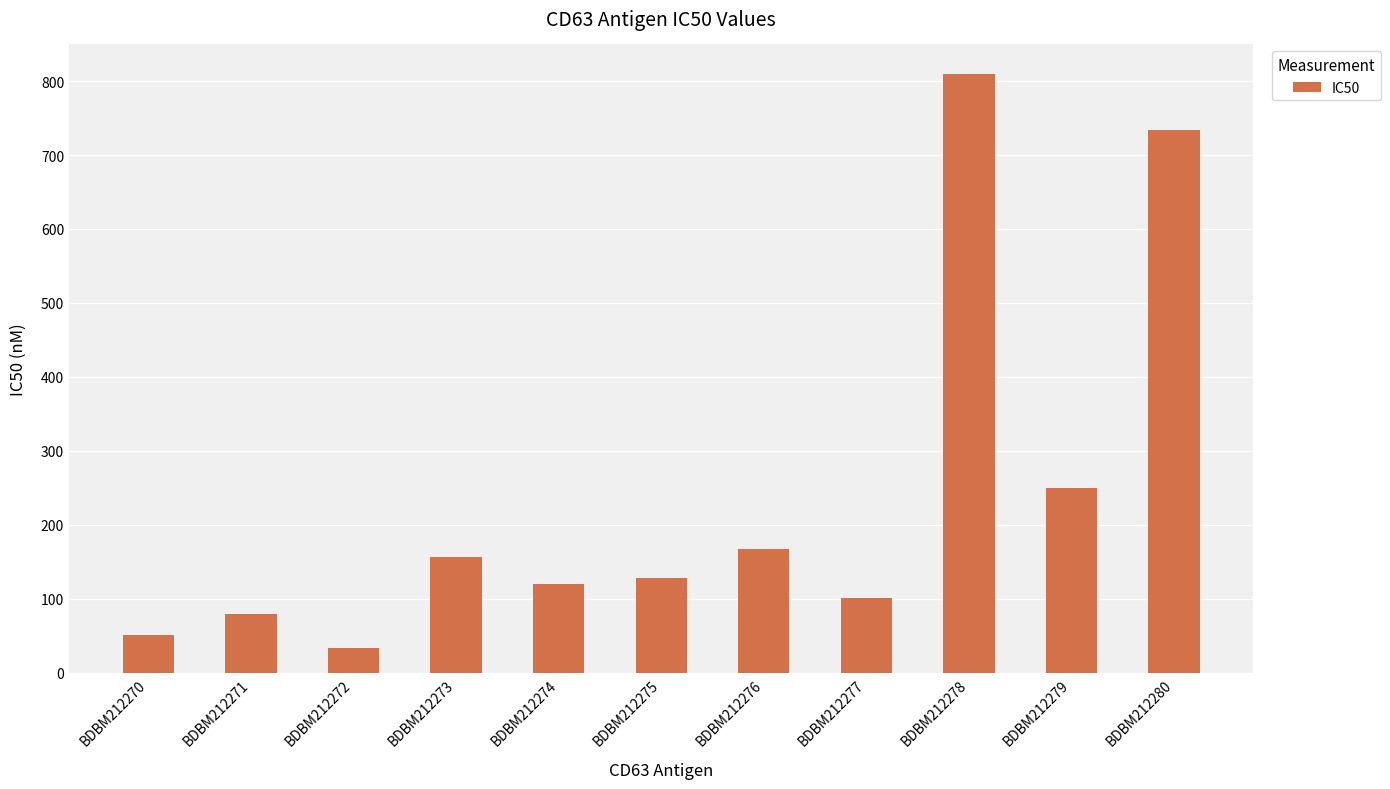

Is it true that the value at BDBM212272 is 33?

True